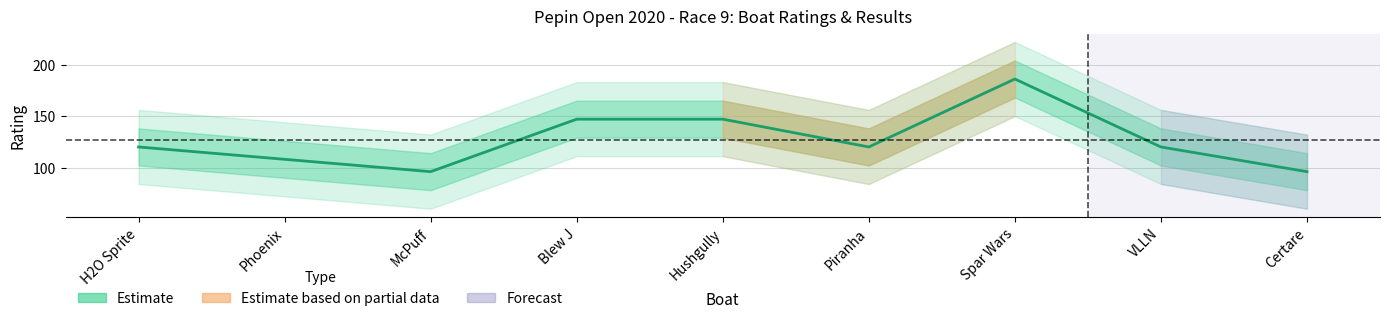

What is the label of the 2nd point from the left?

Phoenix